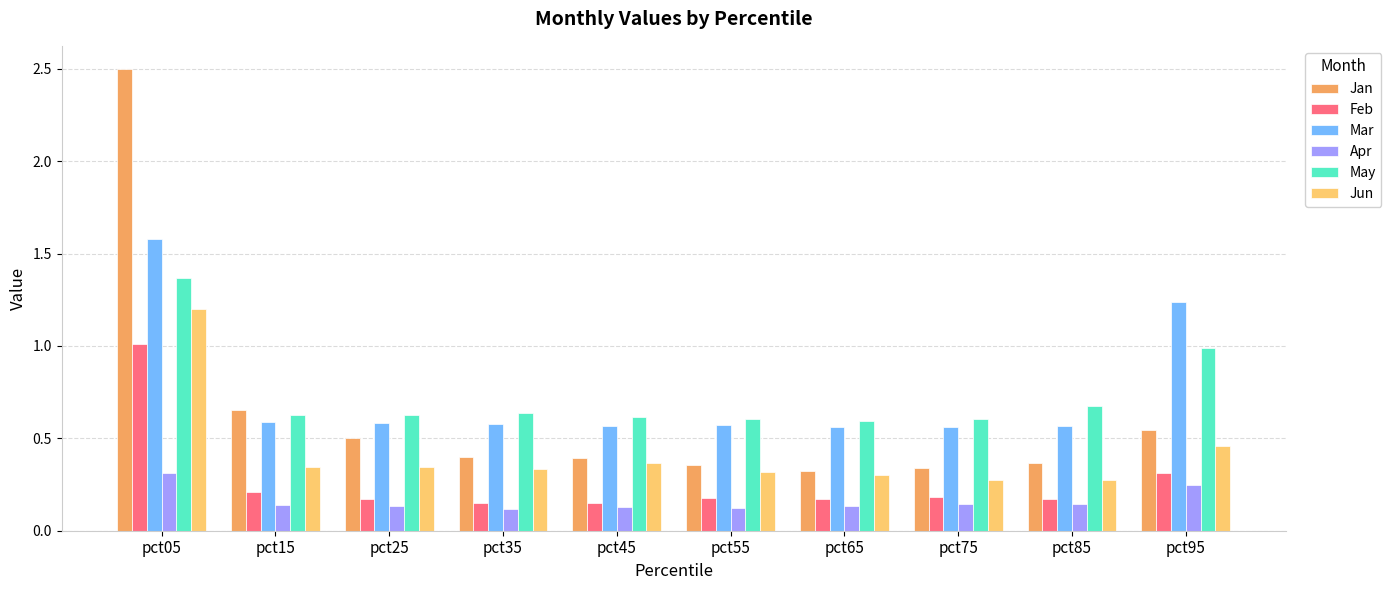

List the series in order of their peak value, highest first.

Jan, Mar, May, Jun, Feb, Apr